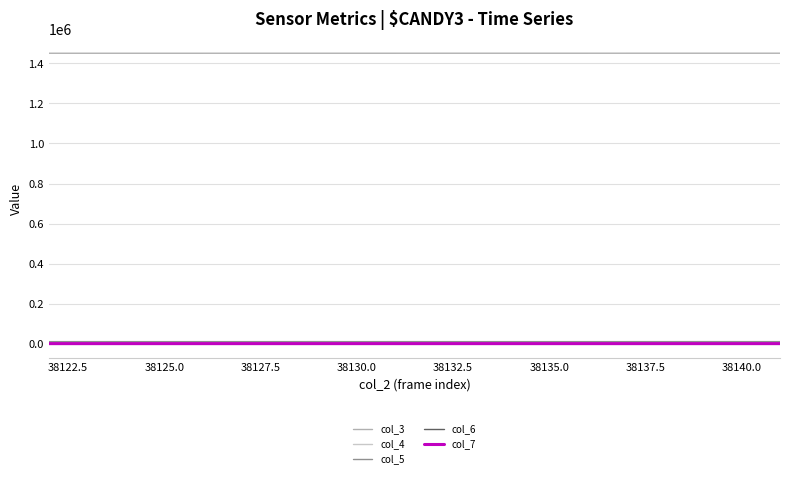

True or false: col_3 and col_7 cross at least once.

False